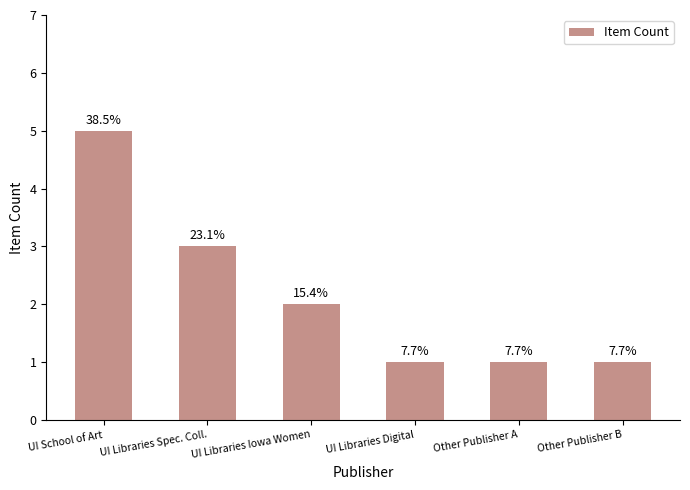

Approximately how many times larger is the value at UI Libraries Spec. Coll. compared to Other Publisher B?

3.0